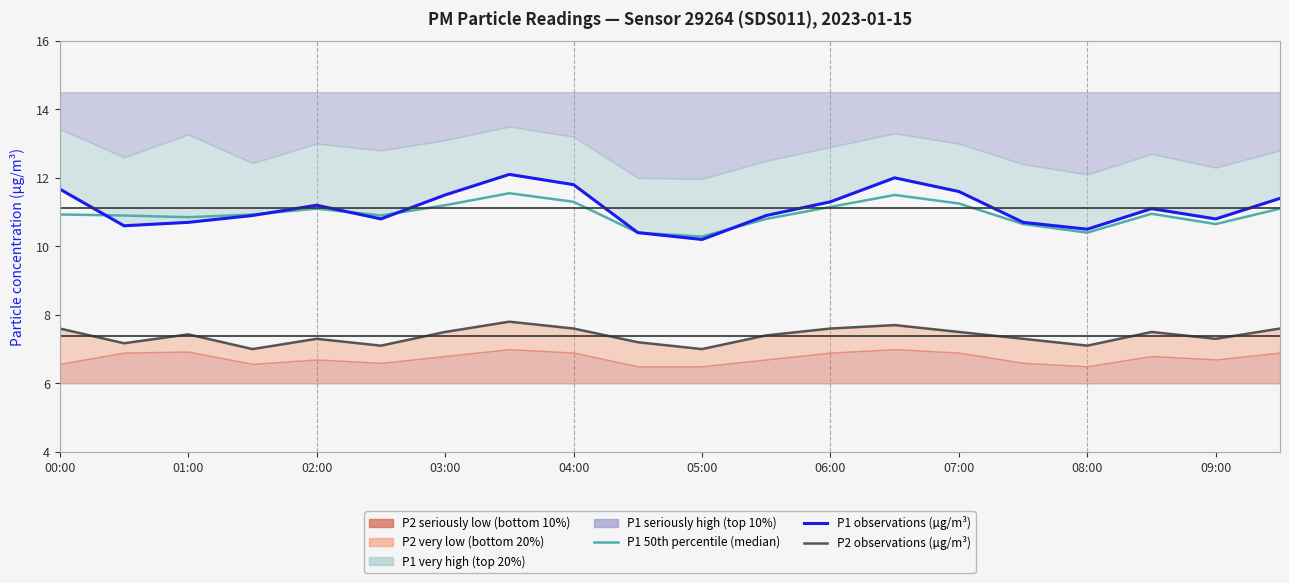

True or false: P1 50th percentile (median) has more than 0 points higher than both neighbors.

True